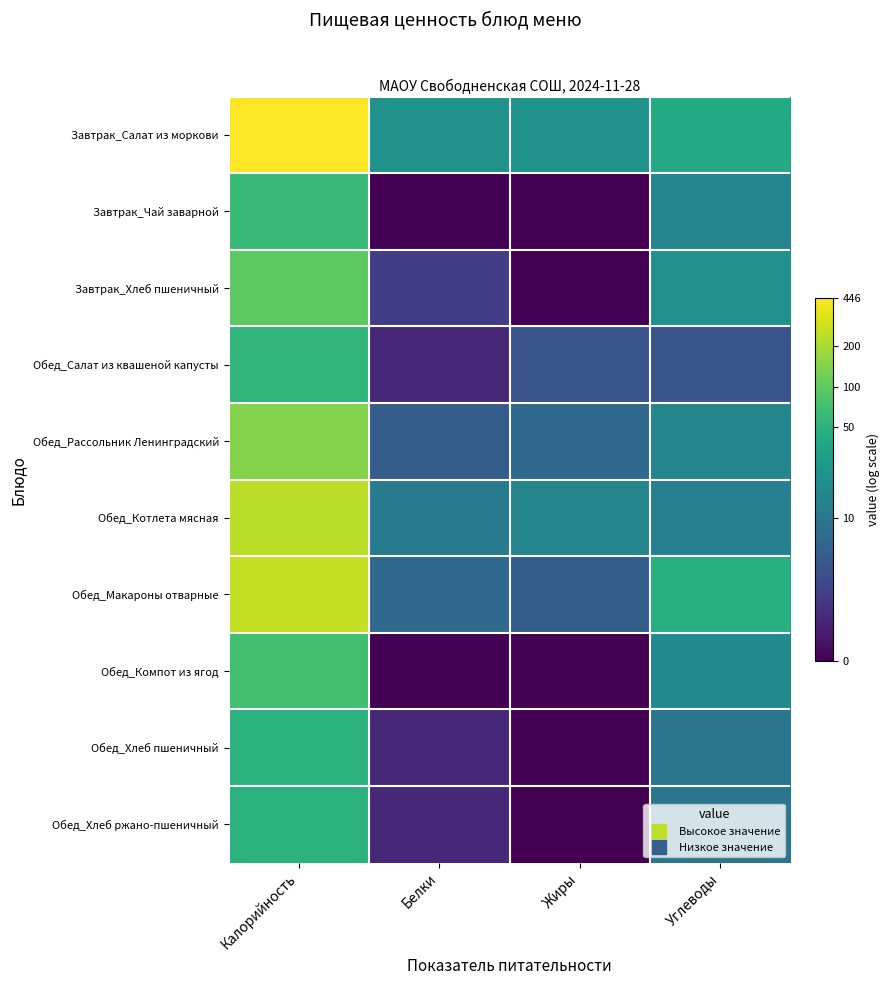

At Углеводы, list the series in order from smallest to largest.

Обед_Салат из квашеной капусты, Обед_Хлеб пшеничный, Обед_Хлеб ржано-пшеничный, Обед_Котлета мясная, Завтрак_Чай заварной, Обед_Рассольник Ленинградский, Обед_Компот из ягод, Завтрак_Хлеб пшеничный, Завтрак_Салат из моркови, Обед_Макароны отварные